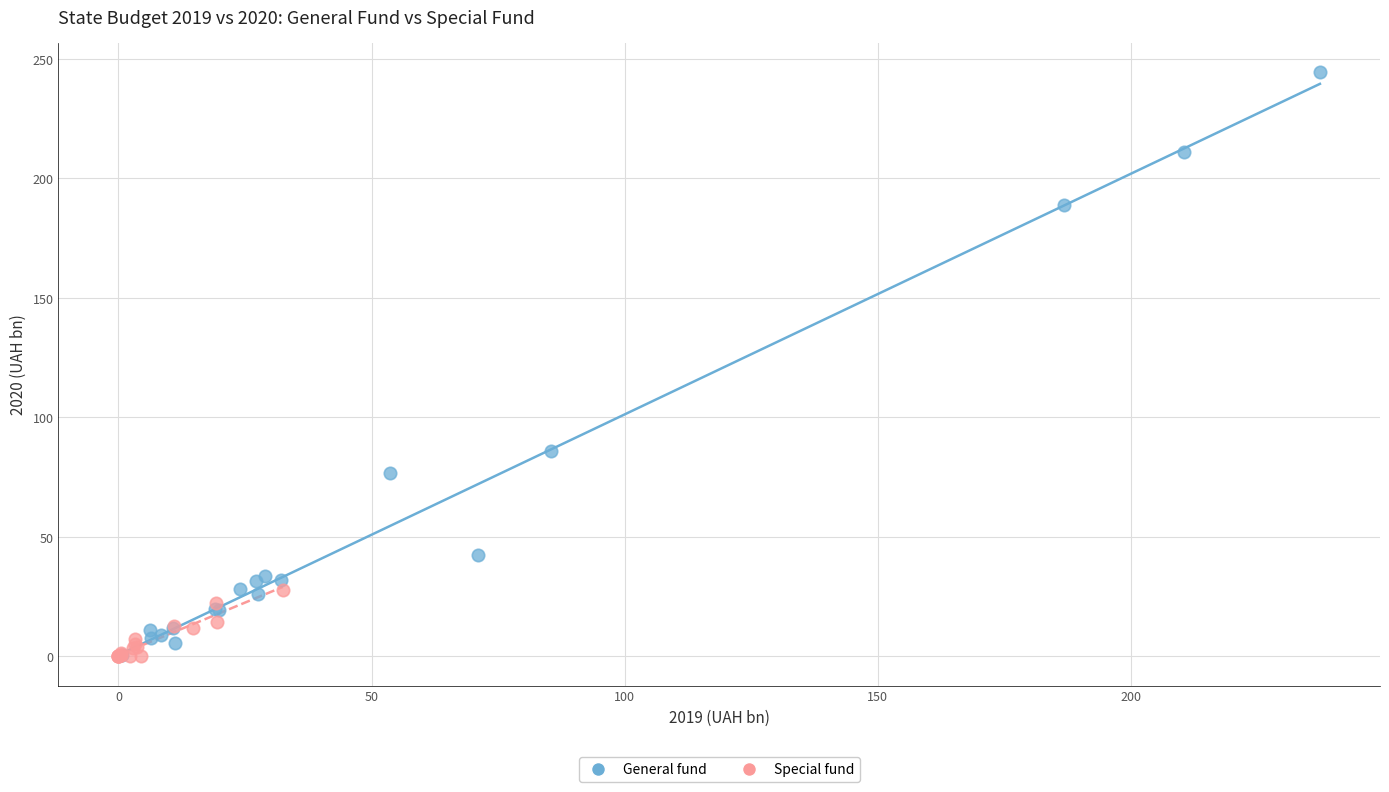

Which series has the widest spread of Y values?

General fund